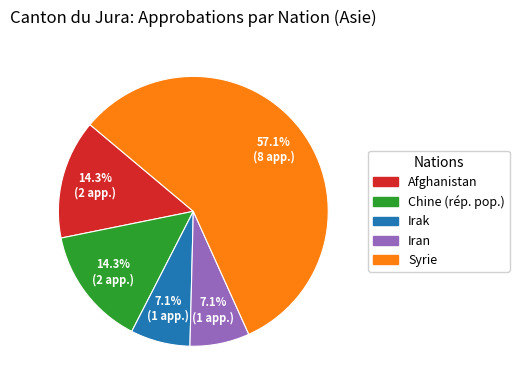

Does Afghanistan account for over 50% of the chart?

No